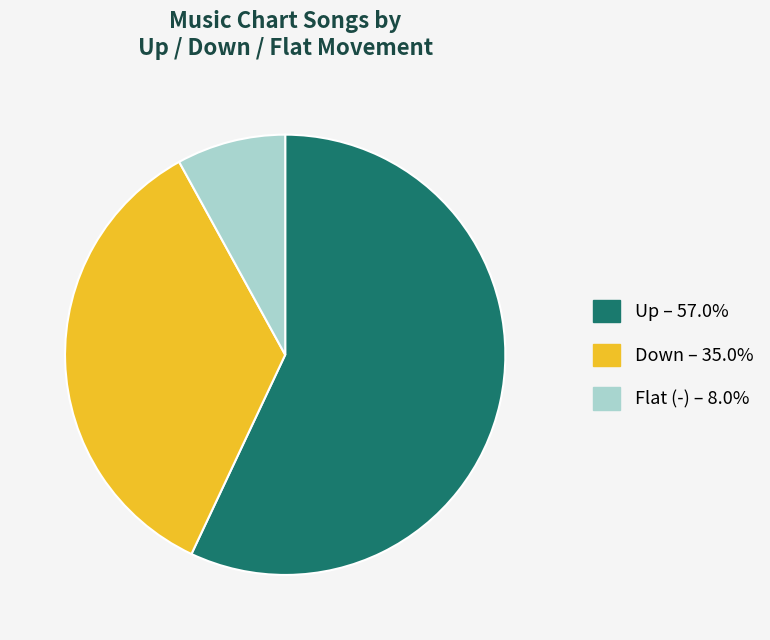

The - slice represents 8% of the pie. True or false?

True